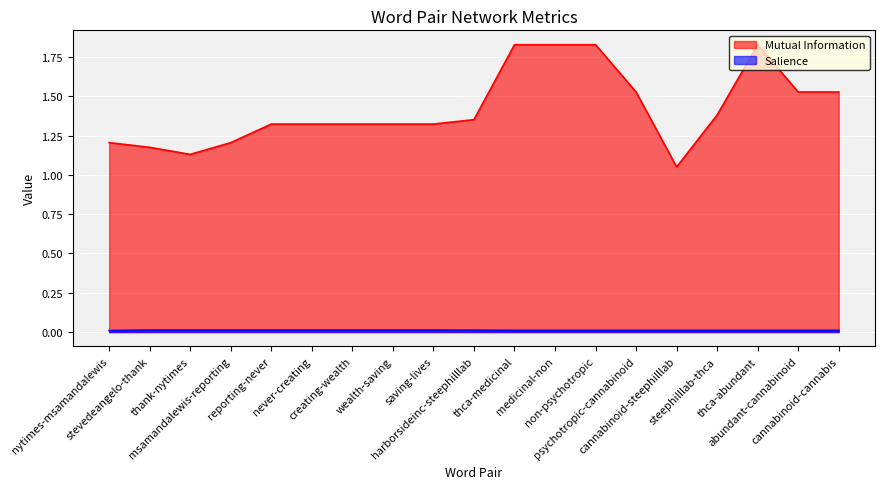

Which series has the largest total across all categories?

Mutual Information